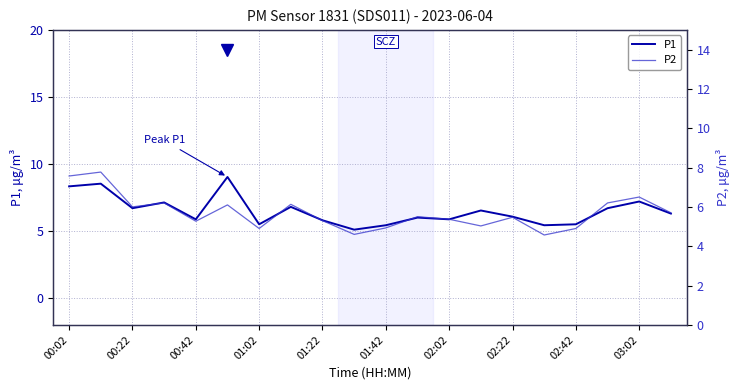

How many lines are shown in the chart?

2